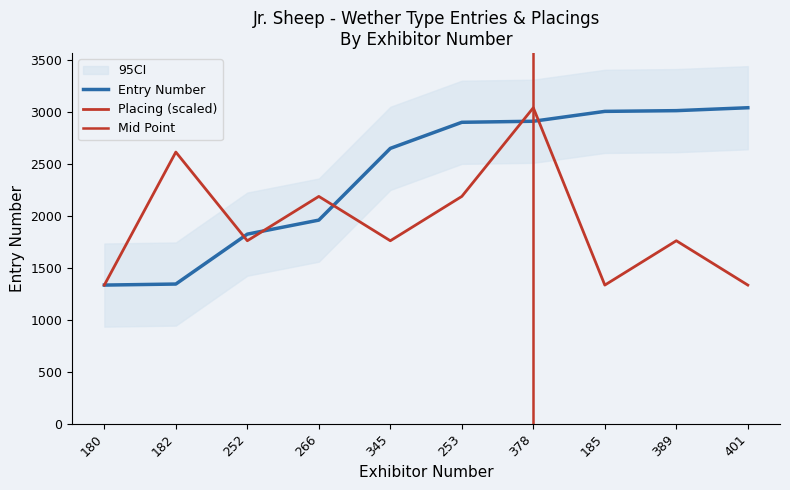

Does the chart have visible grid lines?

No